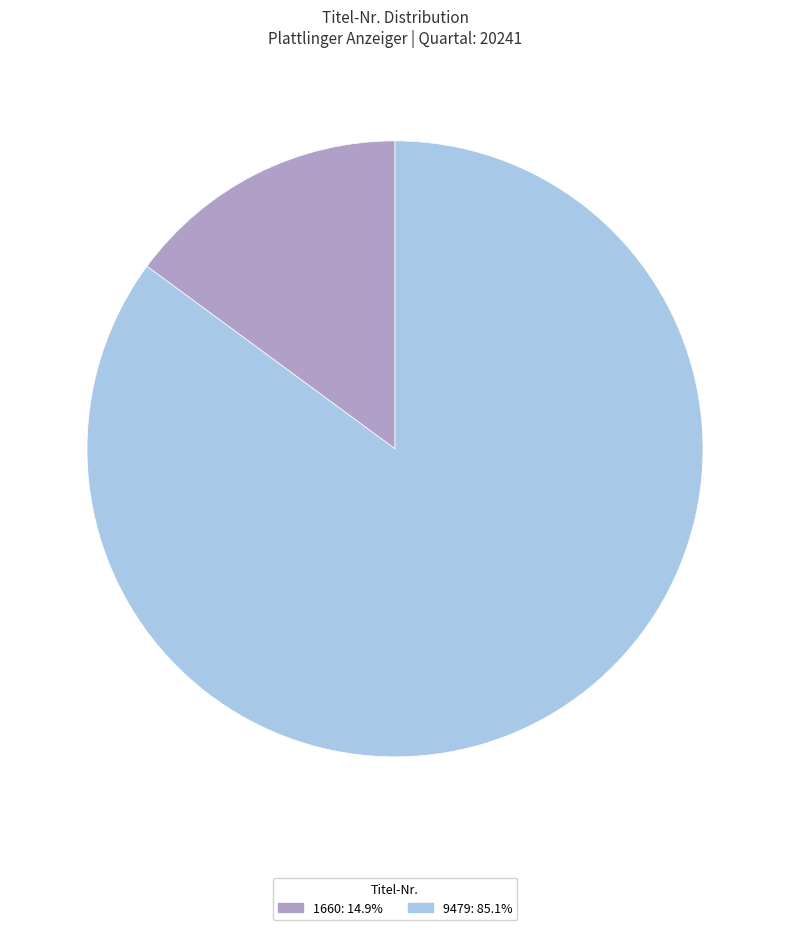

The 9479 slice represents 71% of the pie. True or false?

False